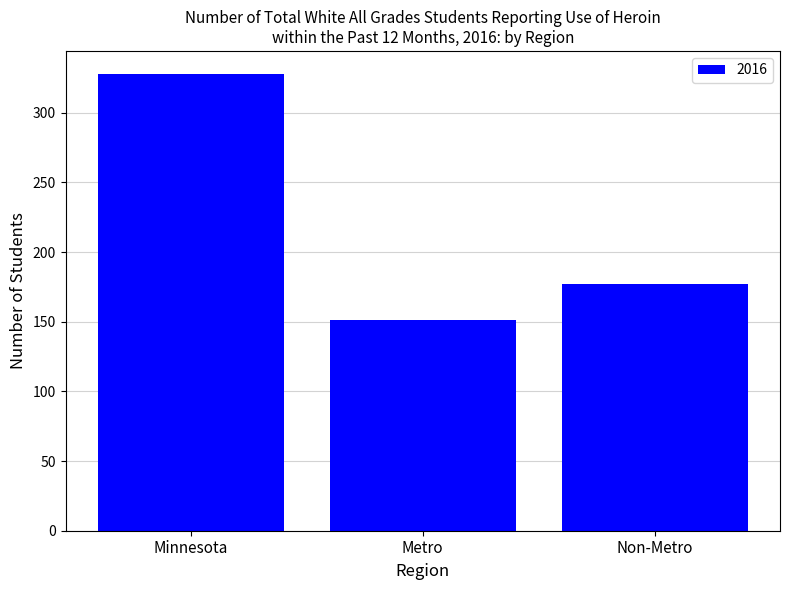

What is the difference between the maximum and minimum values?

177